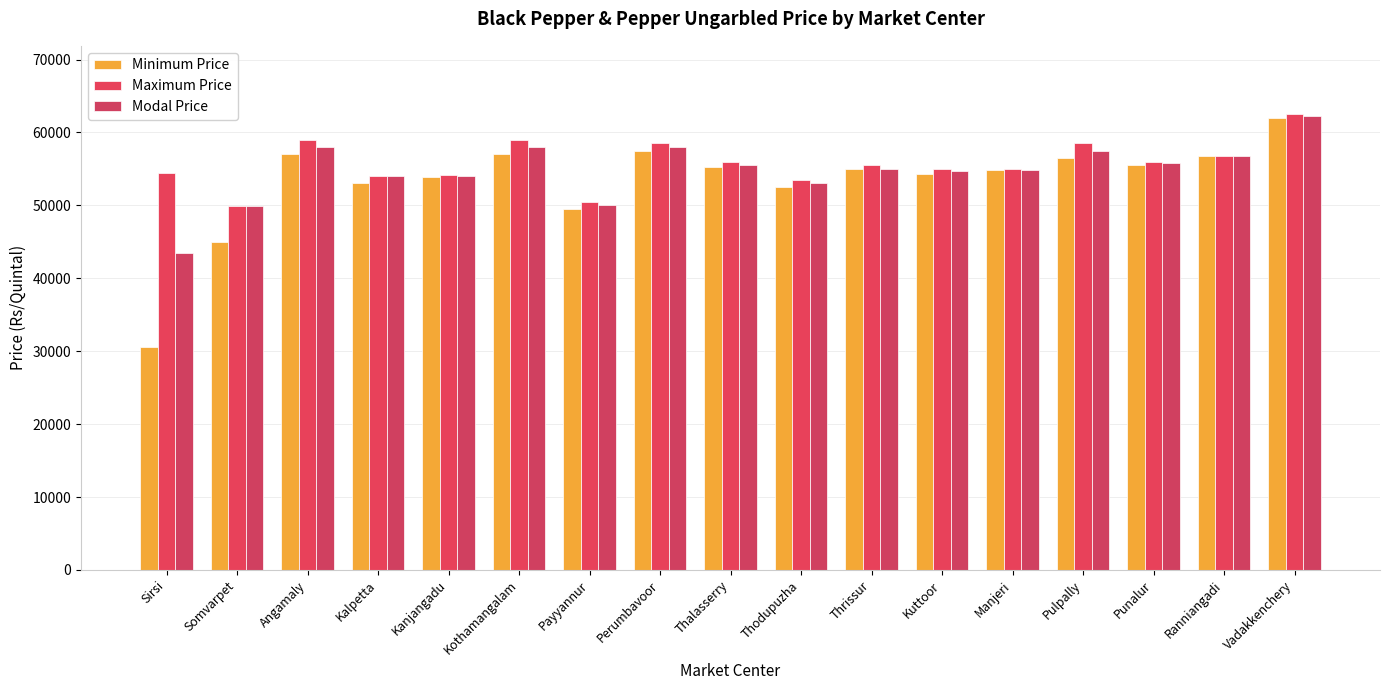

What is the value of the Modal Price bar at the 15th from the left?

55800